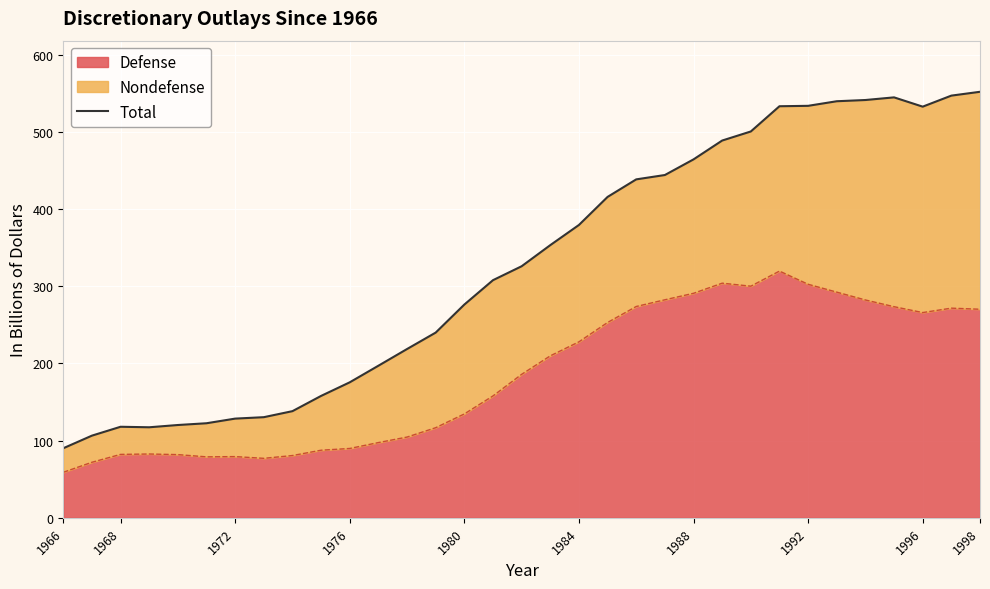

What is the minimum value for Defense?

59.0